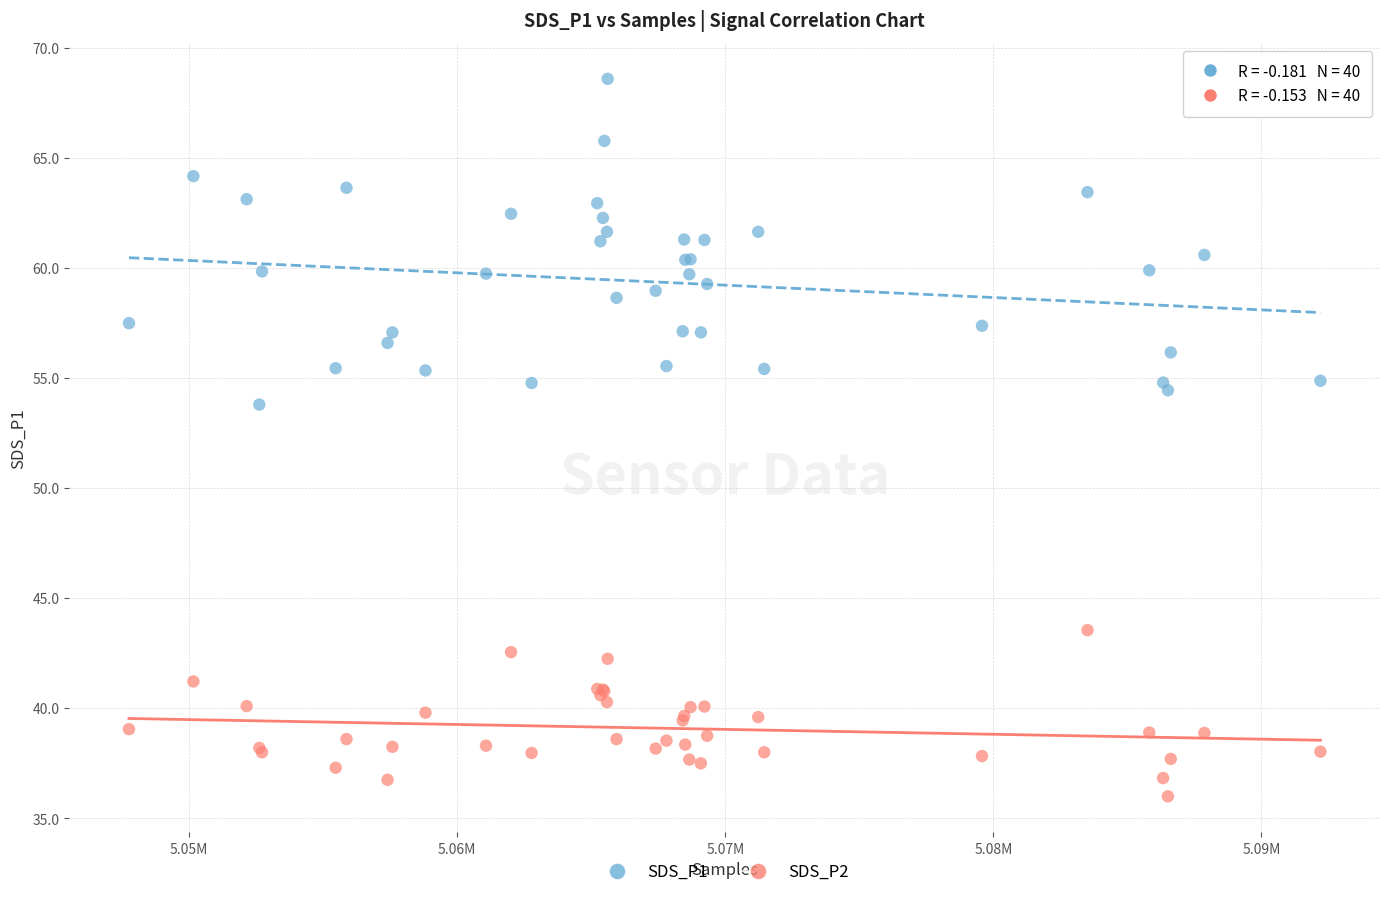

Which series has the largest Y range (max minus min)?

SDS_P1